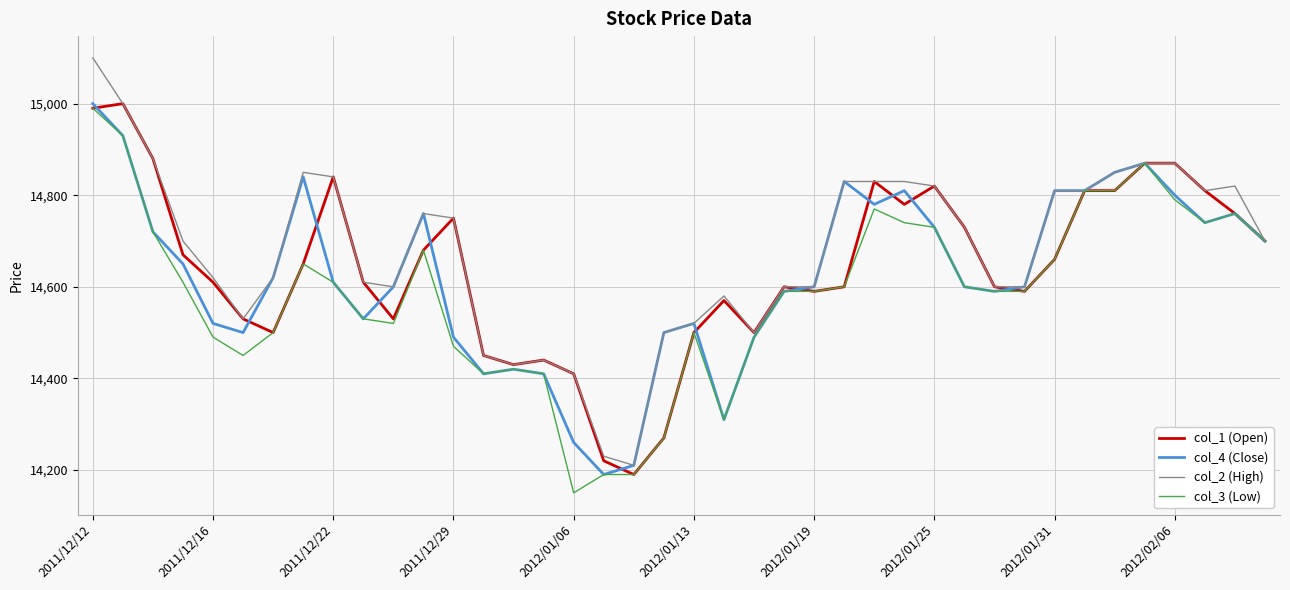

What is the smallest value displayed?

14150